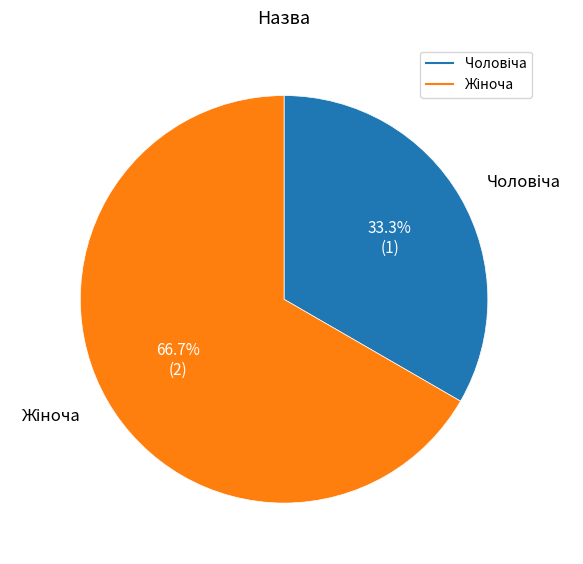

Does any single category account for the majority?

Yes